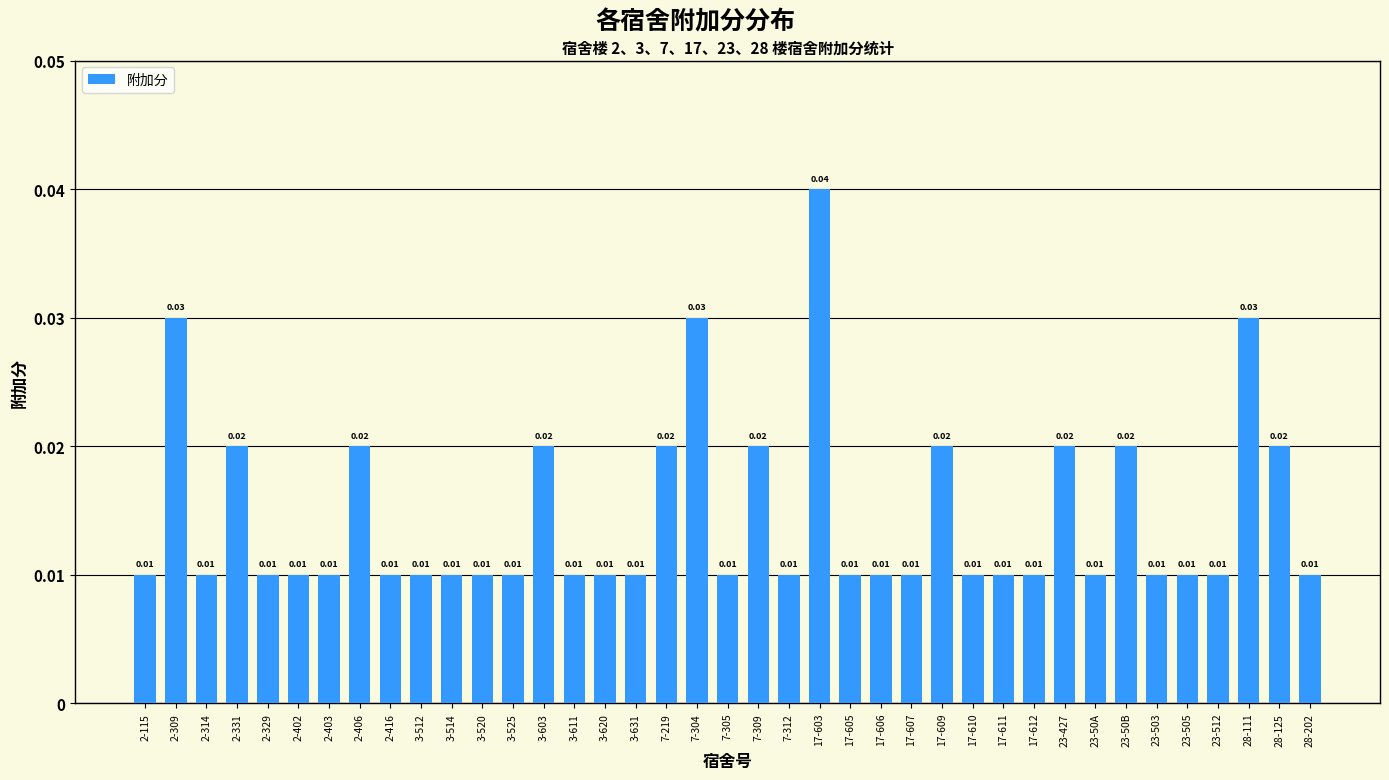

Between 3-631 and 23-50B, which is larger?

23-50B